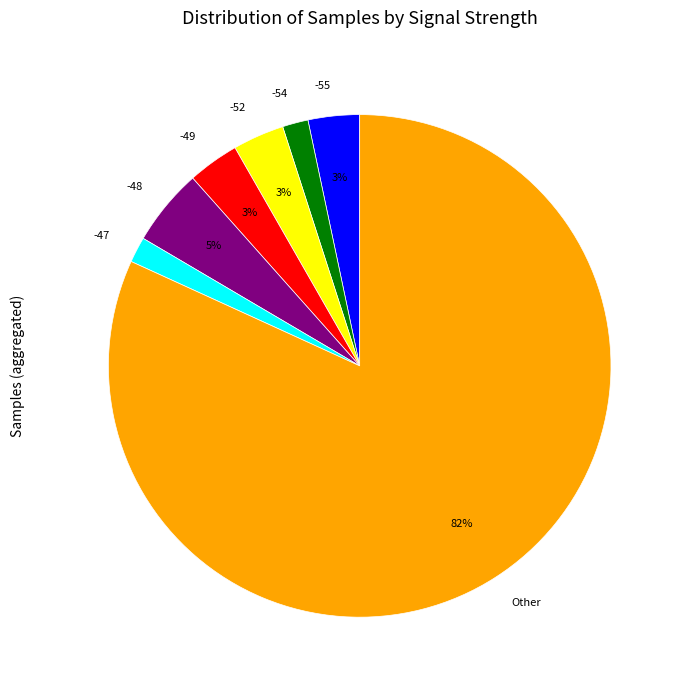

Which slice is the largest?

Other